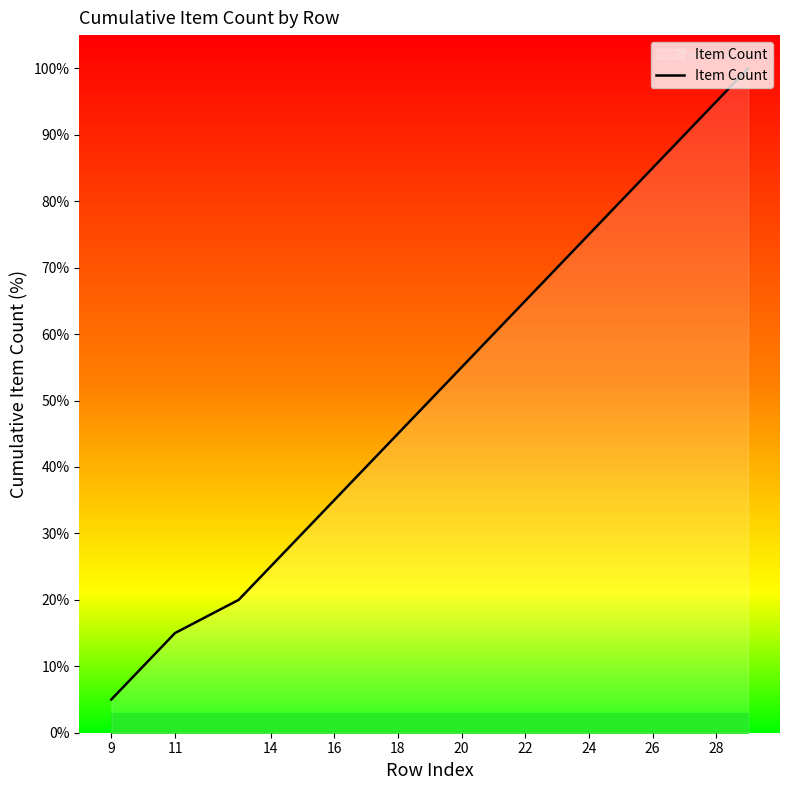

What is the smallest value displayed?

5.0